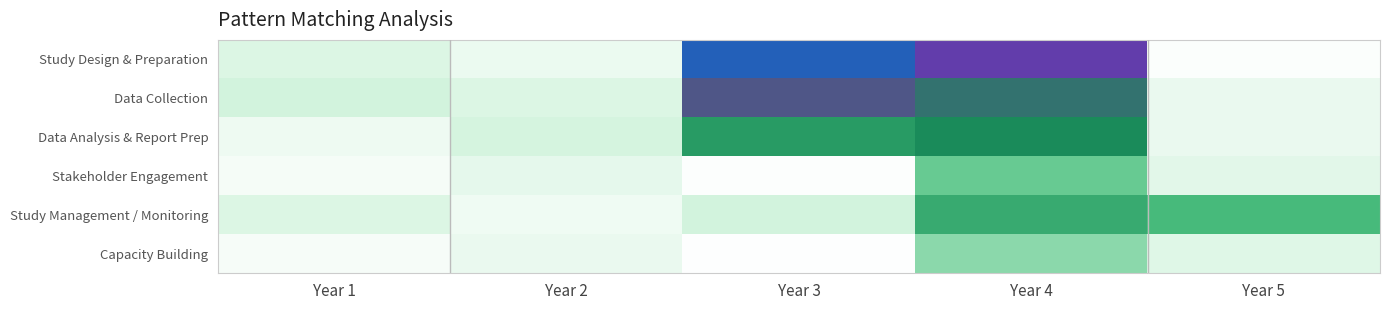

Which series changed the most between Year 4 and Year 5?

Study Design & Preparation